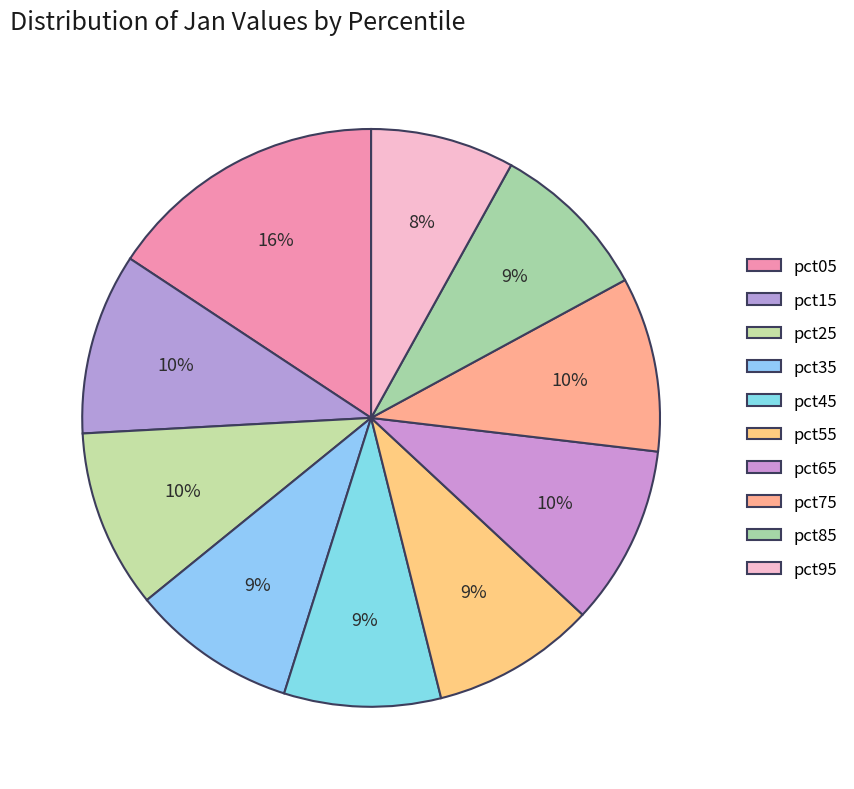

How many slices are in this pie chart?

10